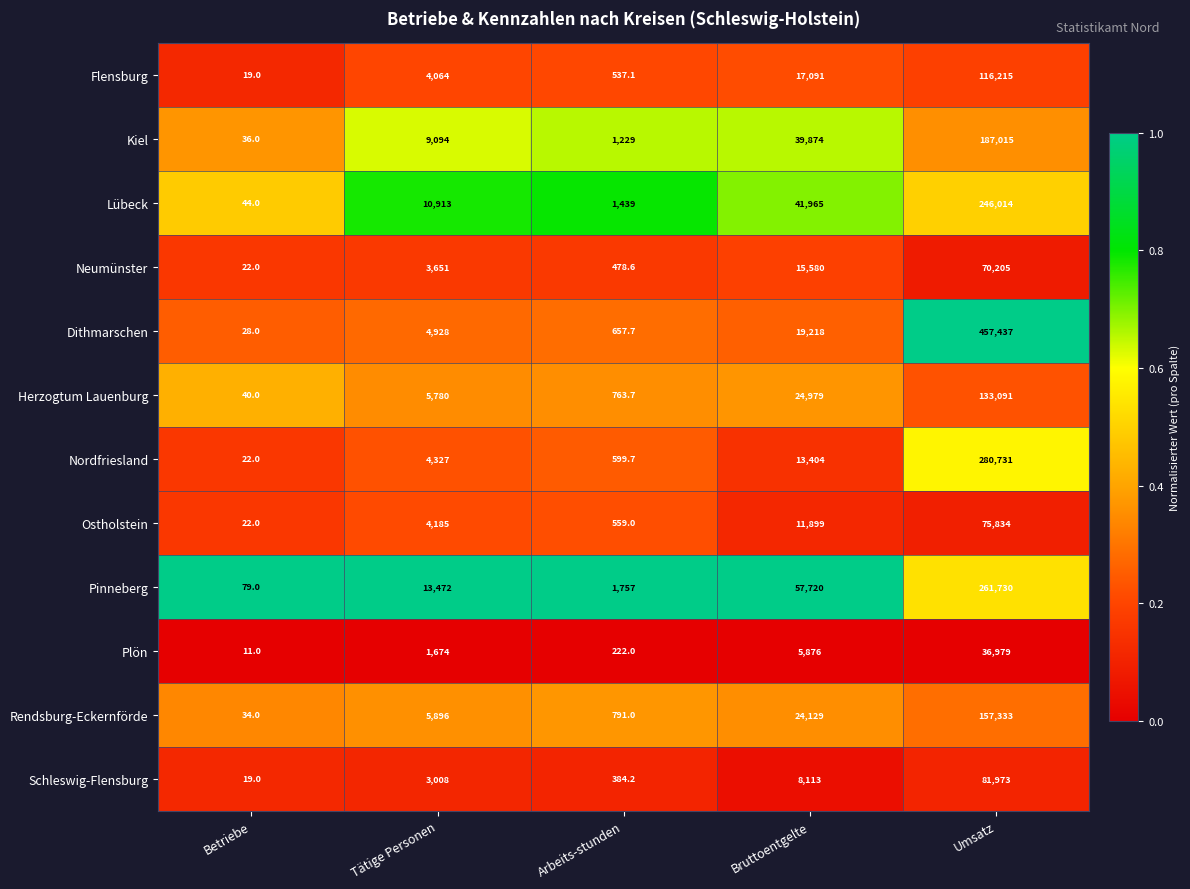

What is the sum of all Dithmarschen values?

482268.7